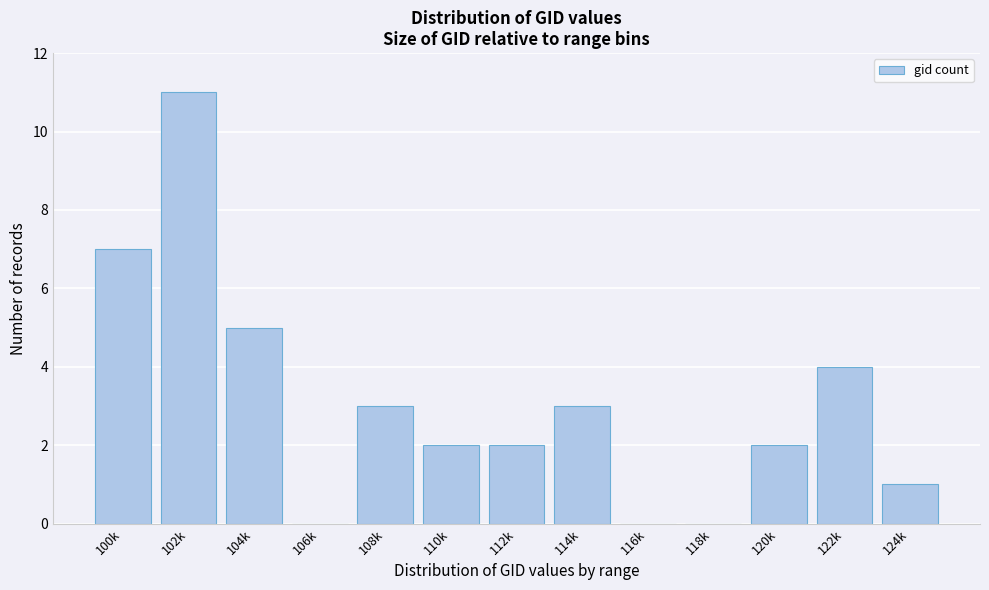

Reading right to left, extract all data points from this chart.

124k=1	122k=4	120k=2	118k=0	116k=0	114k=3	112k=2	110k=2	108k=3	106k=0	104k=5	102k=11	100k=7